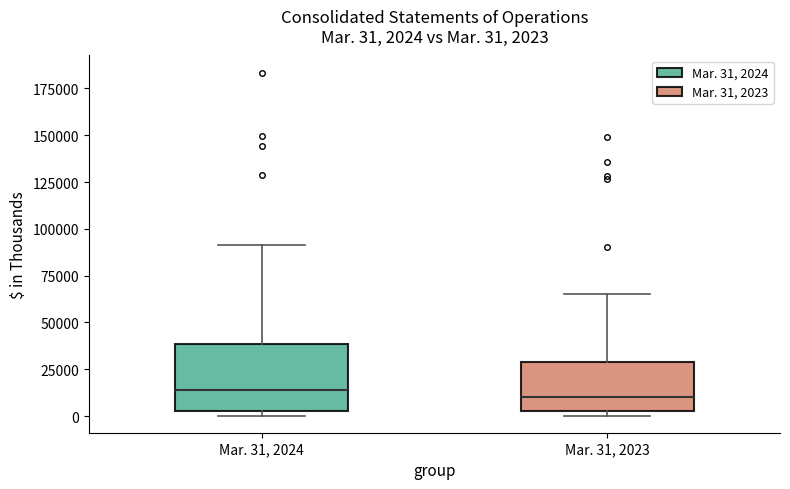

Comparing the boxes themselves (not the whiskers), which one is the tallest?

Mar. 31, 2024